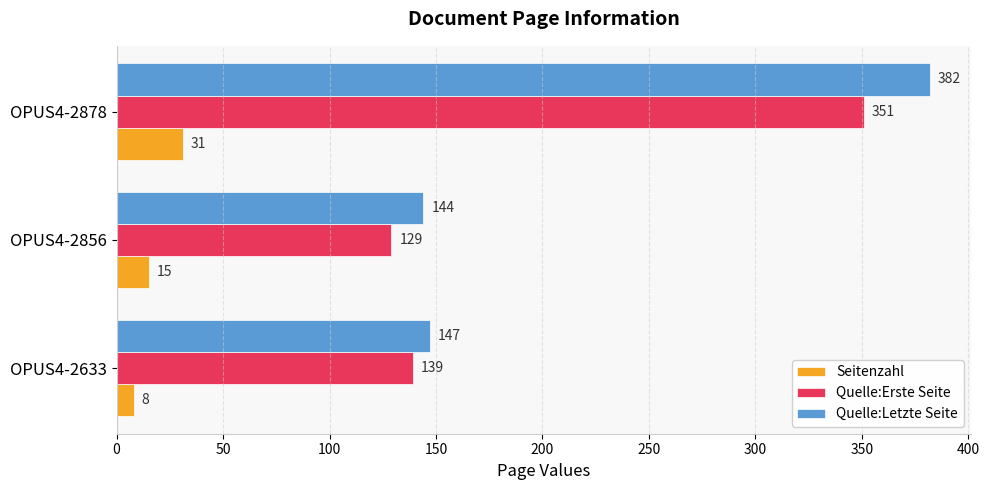

At which category is the sum across all series the highest?

OPUS4-2878